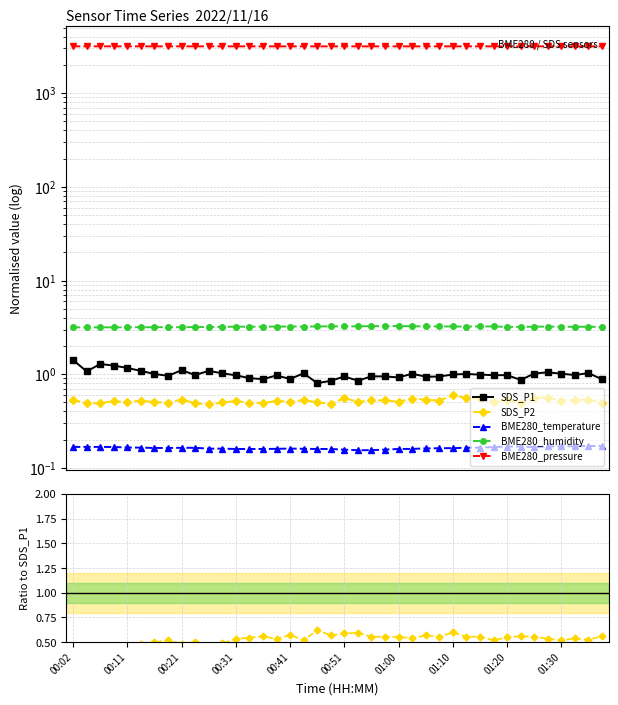

How many data points in BME280_pressure are above 3224?

21